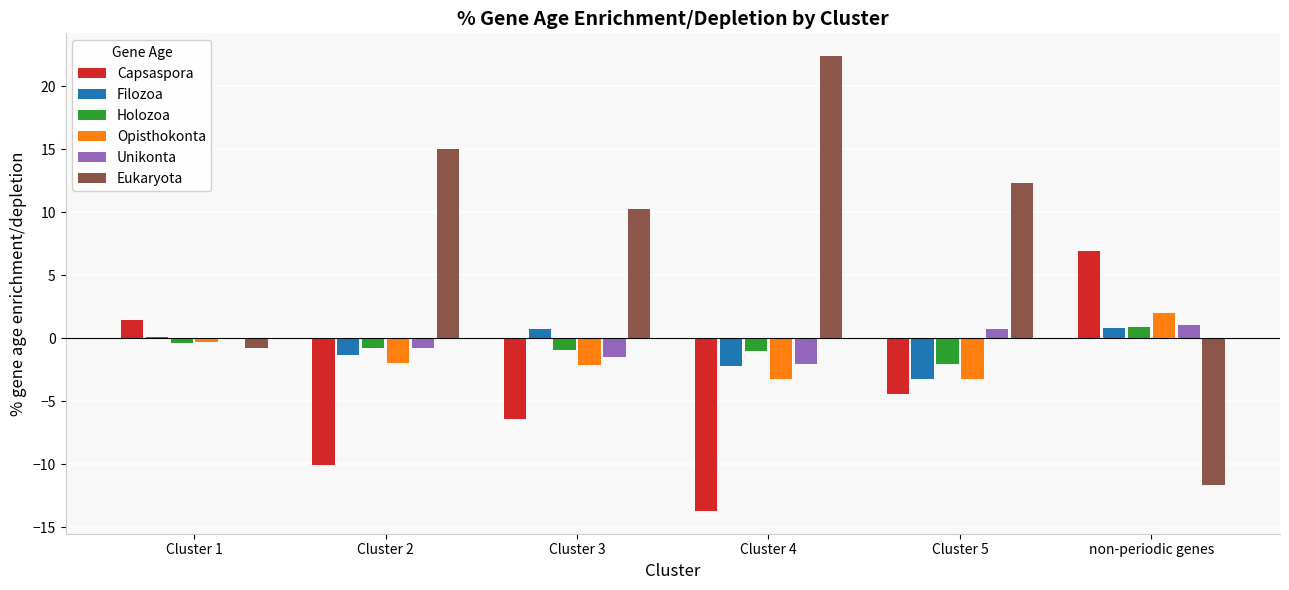

Which series has the largest total across all categories?

Eukaryota